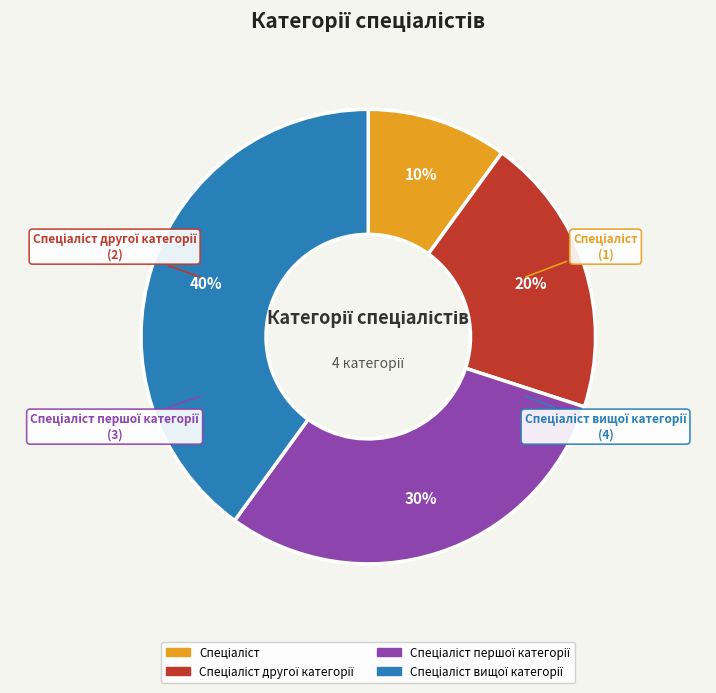

To the nearest percent, what is the average slice percentage?

25%